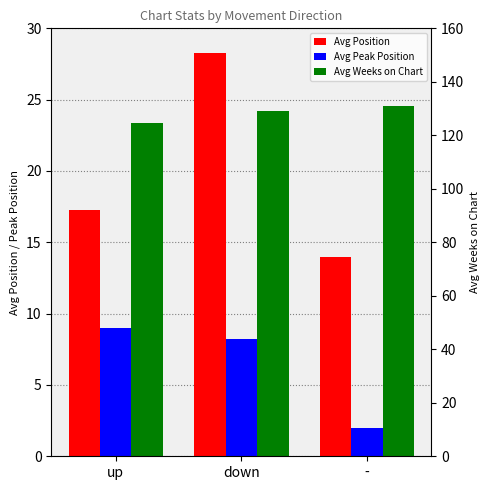

At which label does Avg Position first exceed 17?

up